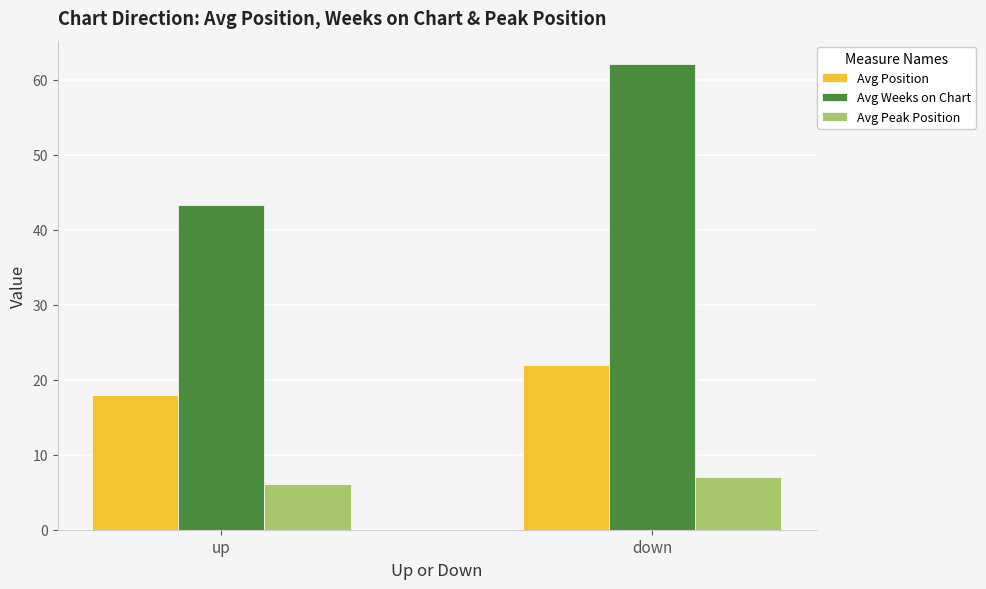

What is the minimum value shown in the chart?

6.1